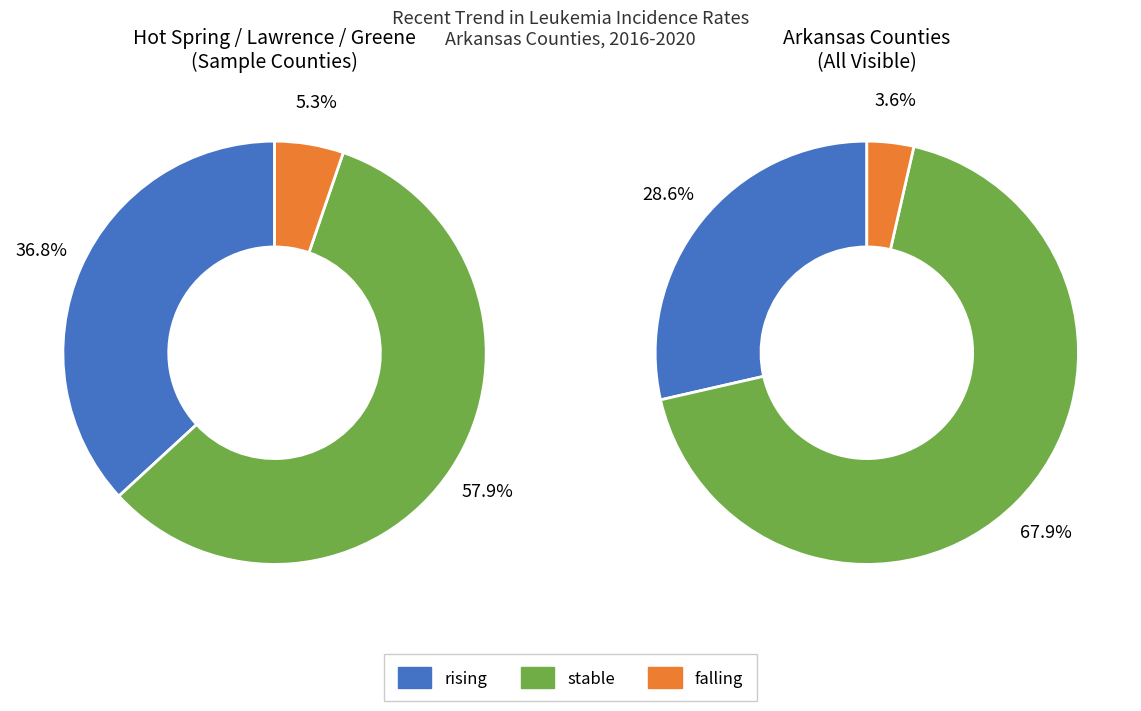

Which has a higher value, falling or rising?

rising